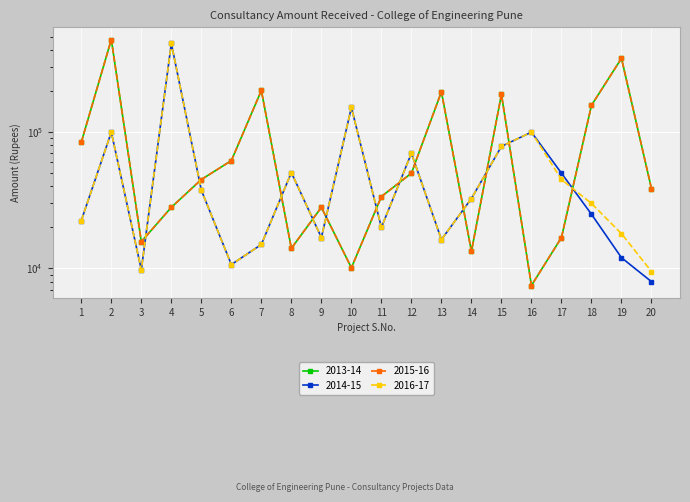

At which label does 2013-14 reach its peak?

2